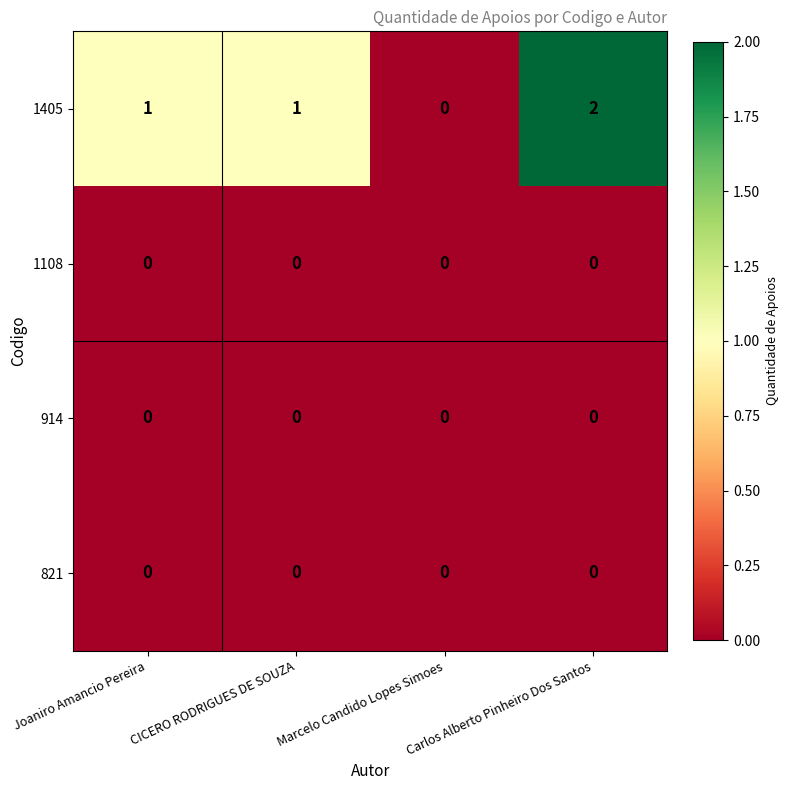

Which series has the largest range (max minus min)?

1405